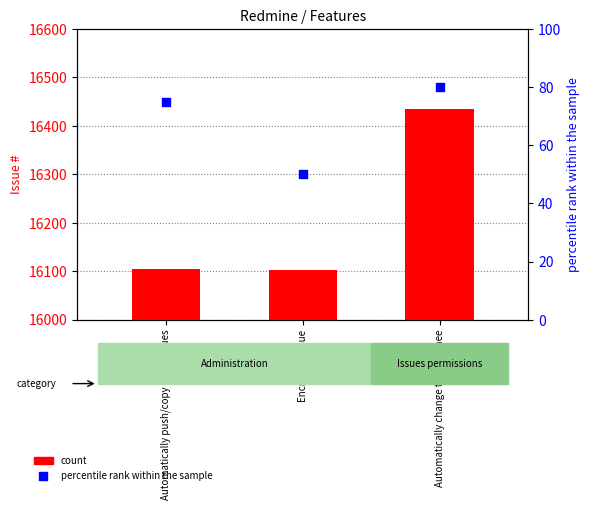

What is the total value across all series at Encrypted issue?

16153